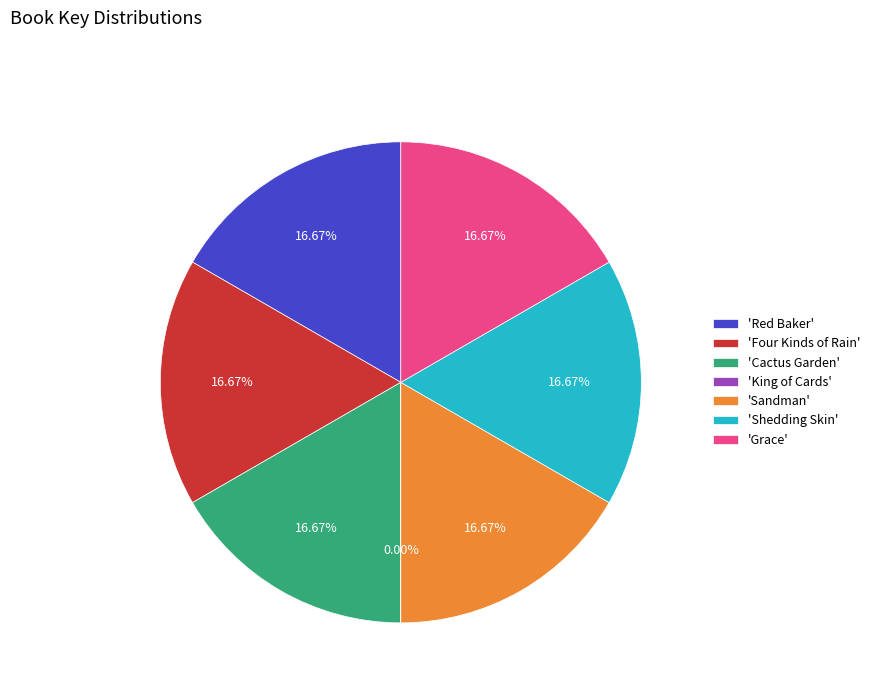

Do 'Sandman' and 'Four Kinds of Rain' together represent more than half of the pie?

No